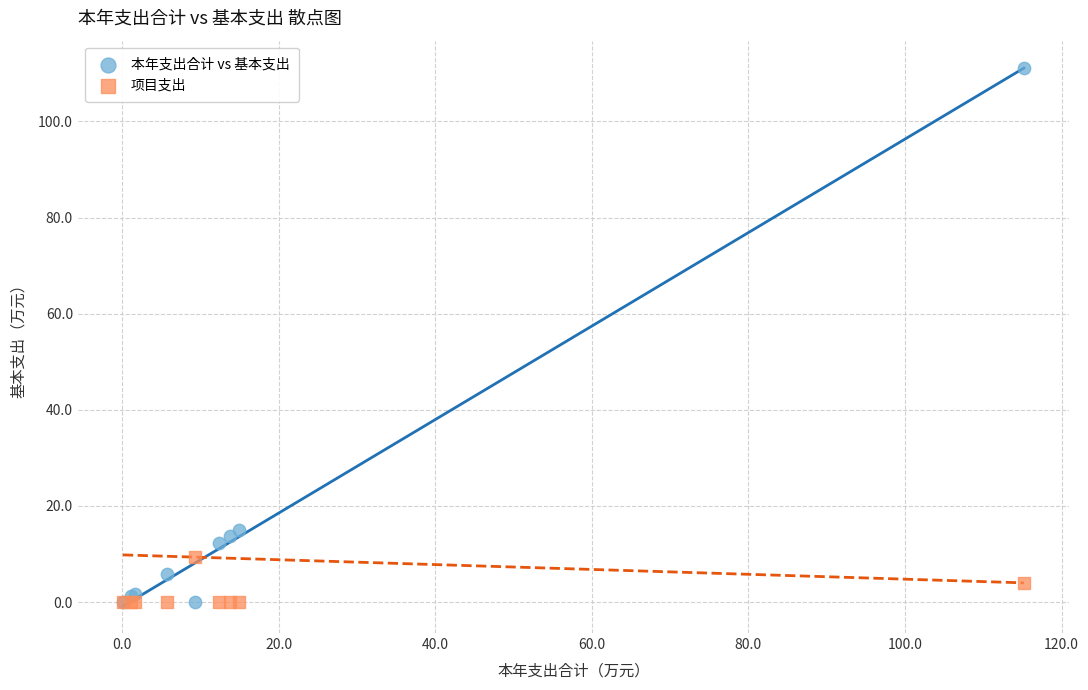

Which series contains the highest Y value?

本年支出合计 vs 基本支出